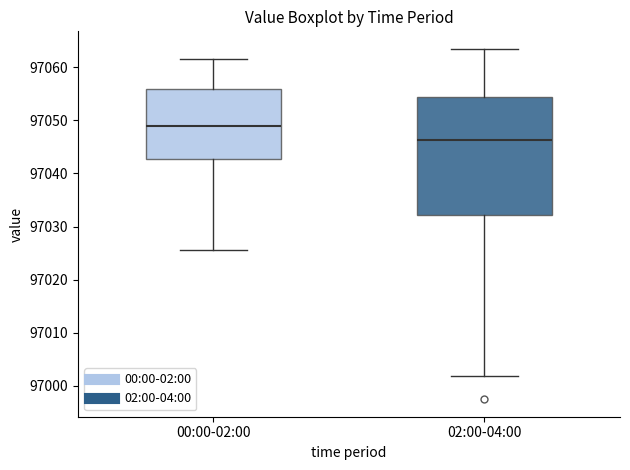

Reading left to right, transcribe this box plot: for each box, give where its median line is, the range the box spans, and where its two whiskers end, as read against the y-axis. The values are not printed on the chart, so give them approximately, as read against the axis.

00:00-02:00: median 97049, box 97043 to 97056, whiskers 97026 to 97062
02:00-04:00: median 97046, box 97032 to 97054, whiskers 97002 to 97064